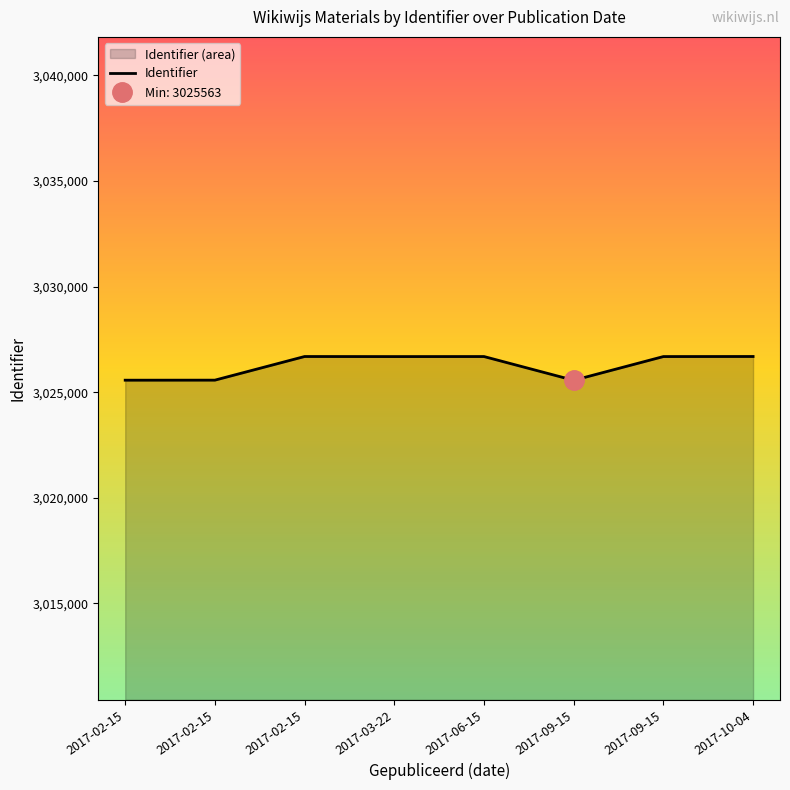

Rank the categories by value from highest to lowest.

2017-10-04, 2017-02-15, 2017-06-15, 2017-09-15, 2017-03-22, 2017-02-15, 2017-02-15, 2017-09-15